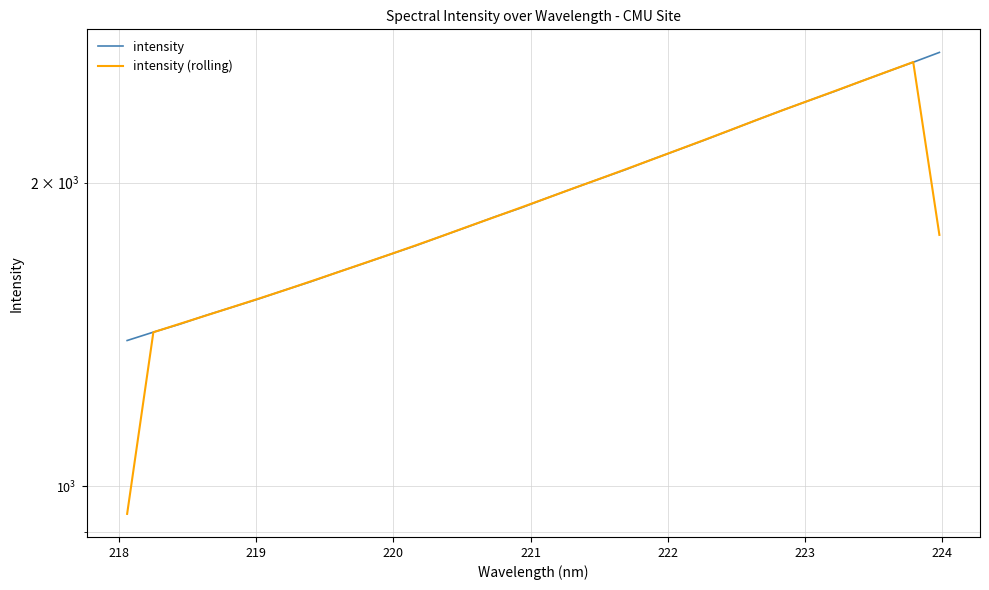

True or false: intensity and intensity (rolling) intersect in this chart.

True